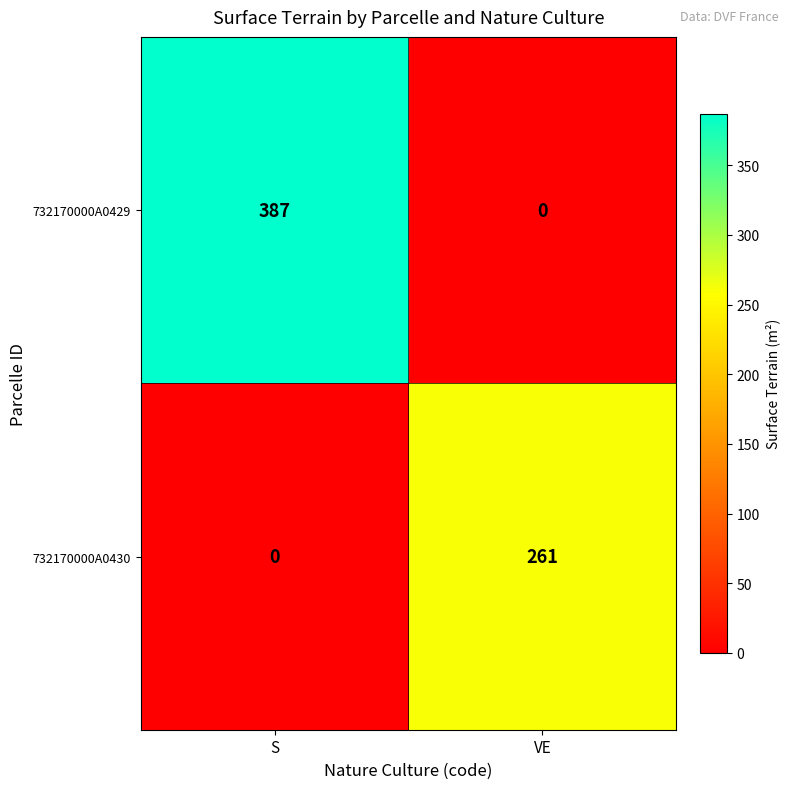

What is the difference between the highest and lowest values at VE?

261